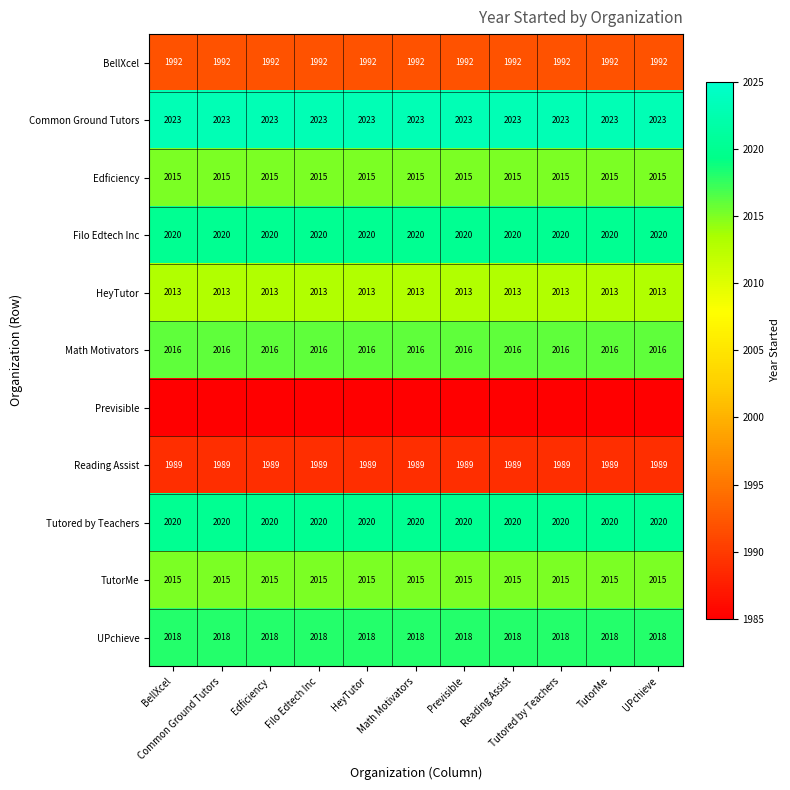

List the labels in order of Common Ground Tutors value, smallest first.

BellXcel, Common Ground Tutors, Edficiency, Filo Edtech Inc, HeyTutor, Math Motivators, Previsible, Reading Assist, Tutored by Teachers, TutorMe, UPchieve